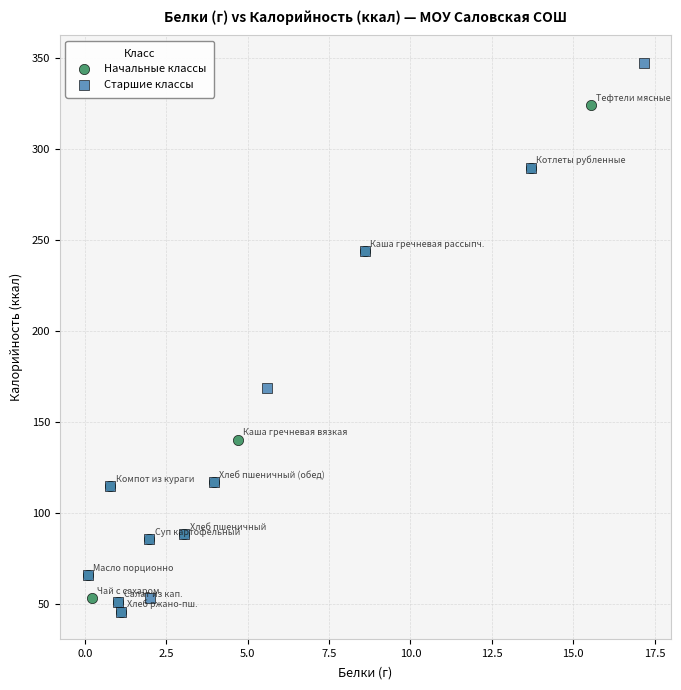

Which series contains the highest Y value?

Старшие классы